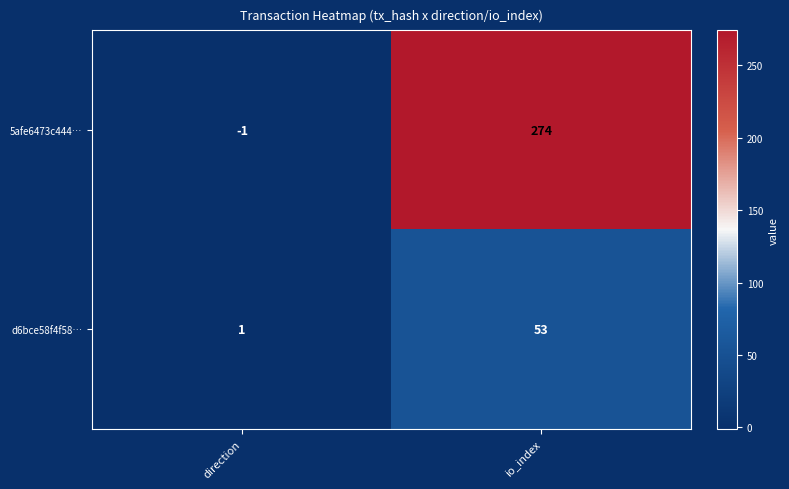

What is the smallest value displayed?

-1